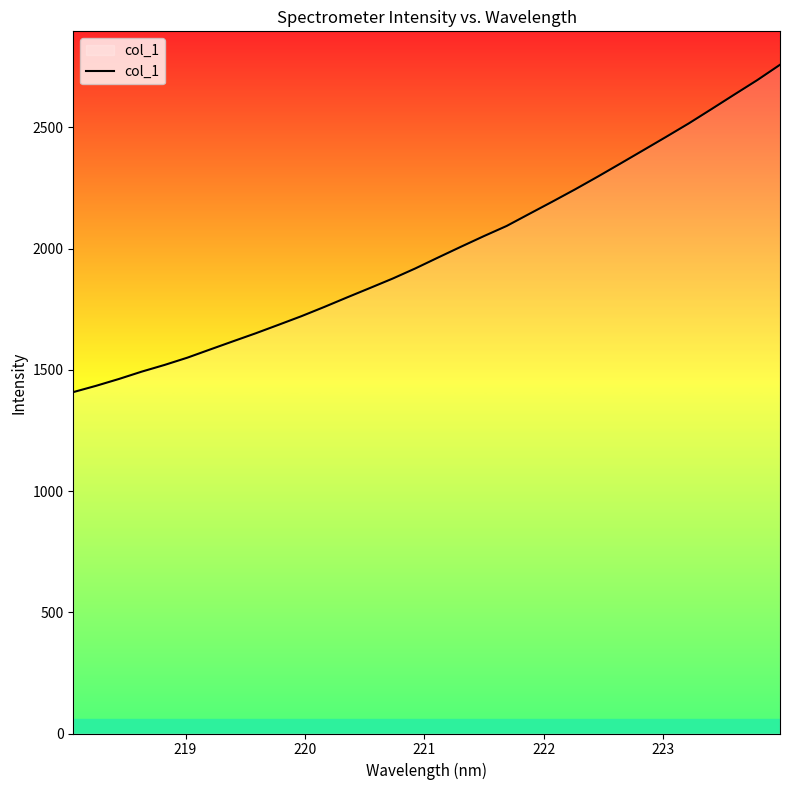

What is the smallest value displayed?

1407.8